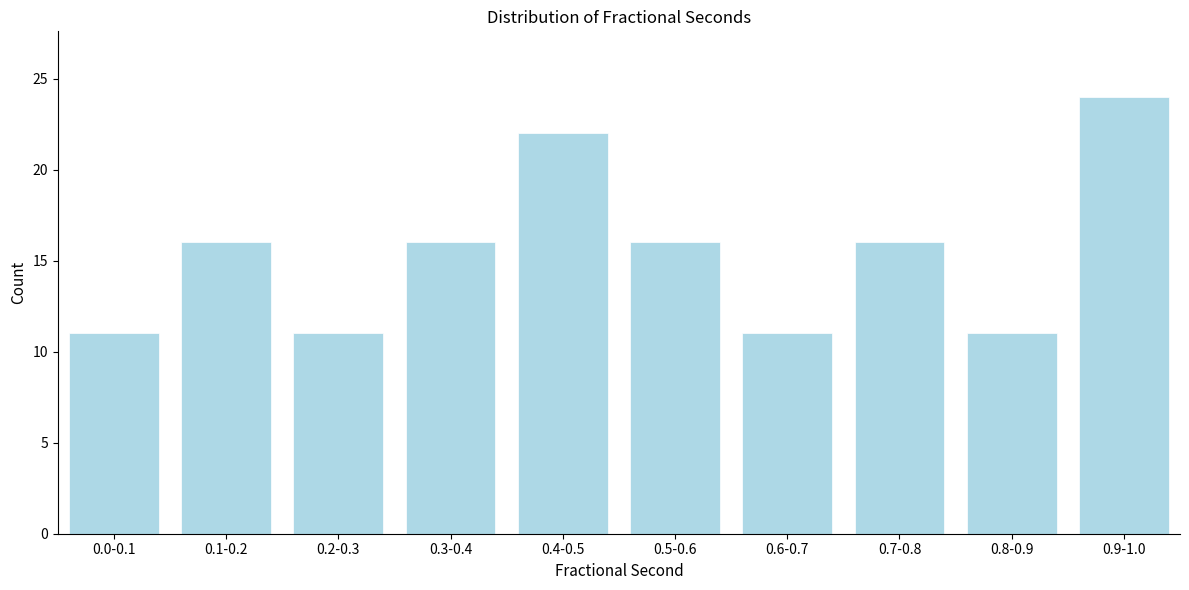

Reading left to right, transcribe all the data shown in this chart.

0.0-0.1=11	0.1-0.2=16	0.2-0.3=11	0.3-0.4=16	0.4-0.5=22	0.5-0.6=16	0.6-0.7=11	0.7-0.8=16	0.8-0.9=11	0.9-1.0=24